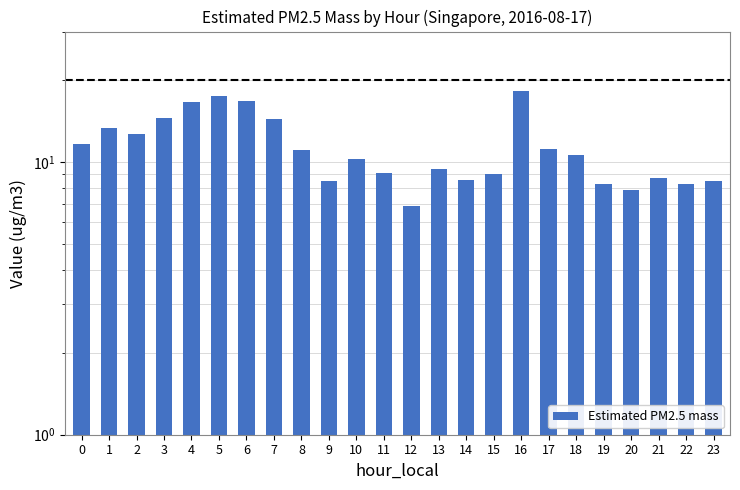

Count the number of values greater than 10.

13